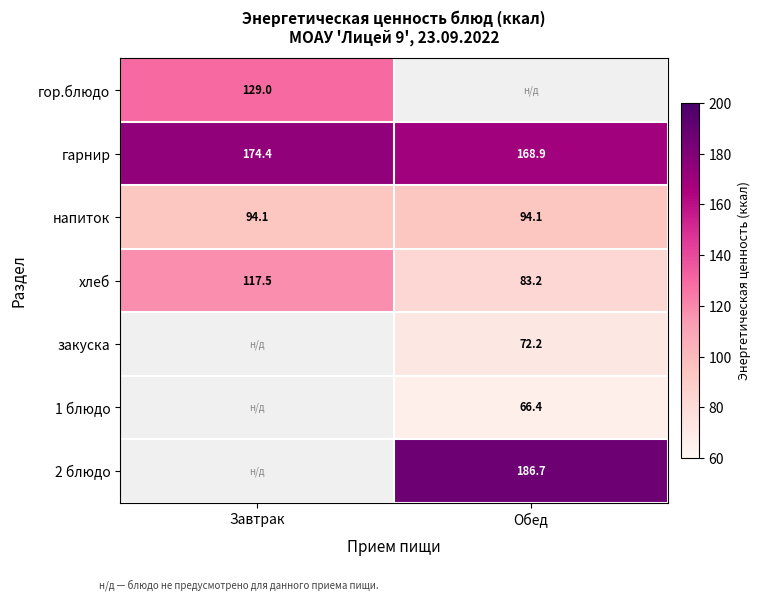

Is it true that гарнир equals 251.1 at Завтрак?

False